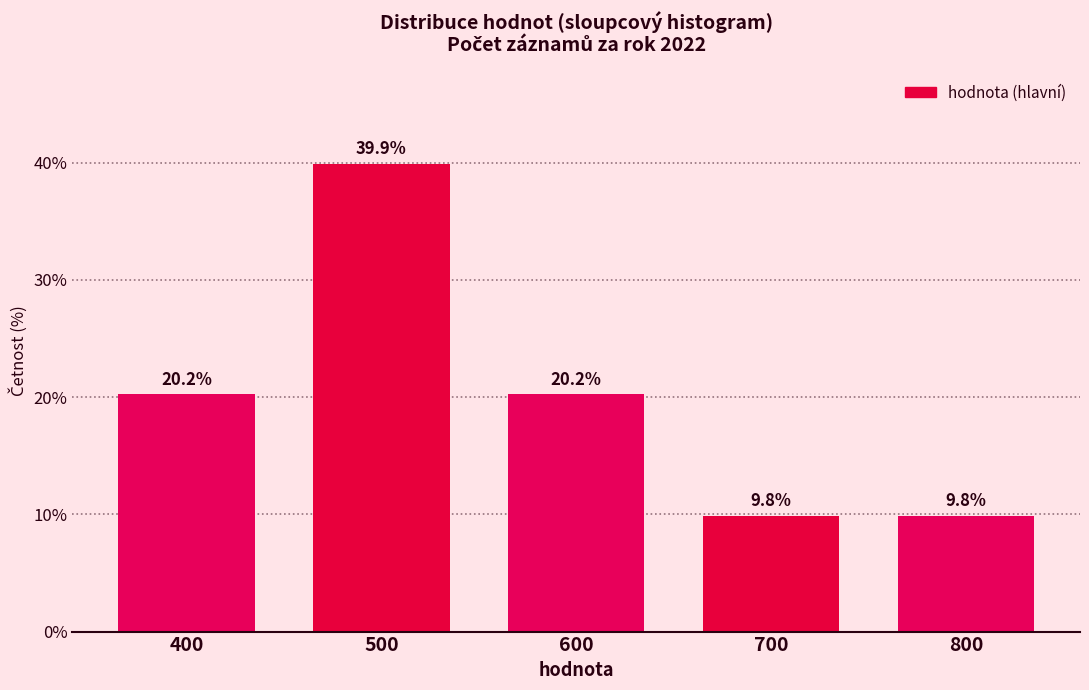

Reading left to right, list every bar in this chart as the range it spans on the x-axis followed by its height.

350 to 450: 20.2
450 to 550: 39.9
550 to 650: 20.2
650 to 750: 9.8
750 to 850: 9.8